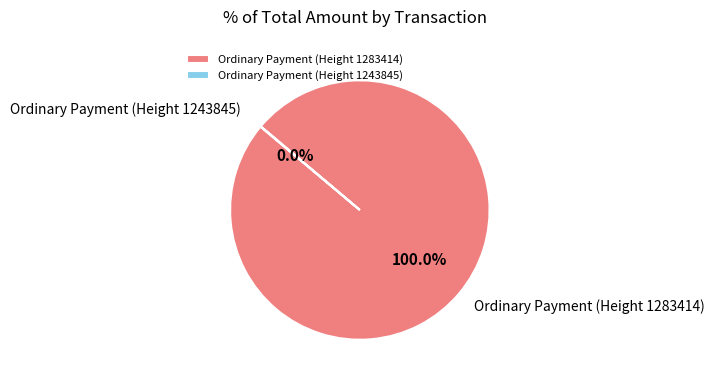

To the nearest percent, what portion does Ordinary Payment (Height 1283414) represent?

100%